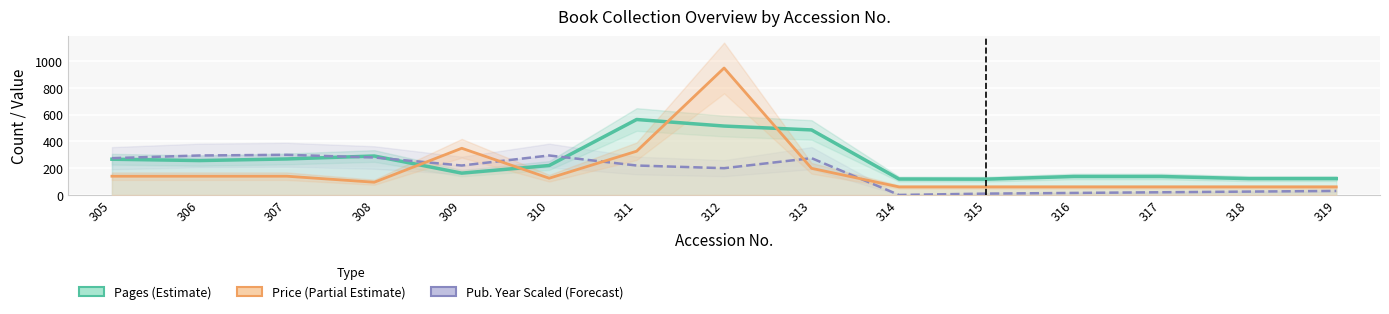

In Pub. Year Scaled (Forecast), how many points are higher than both neighbors (excluding endpoints)?

3